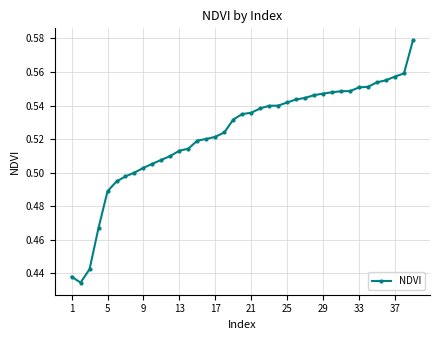

What is the sum of all values?

20.4